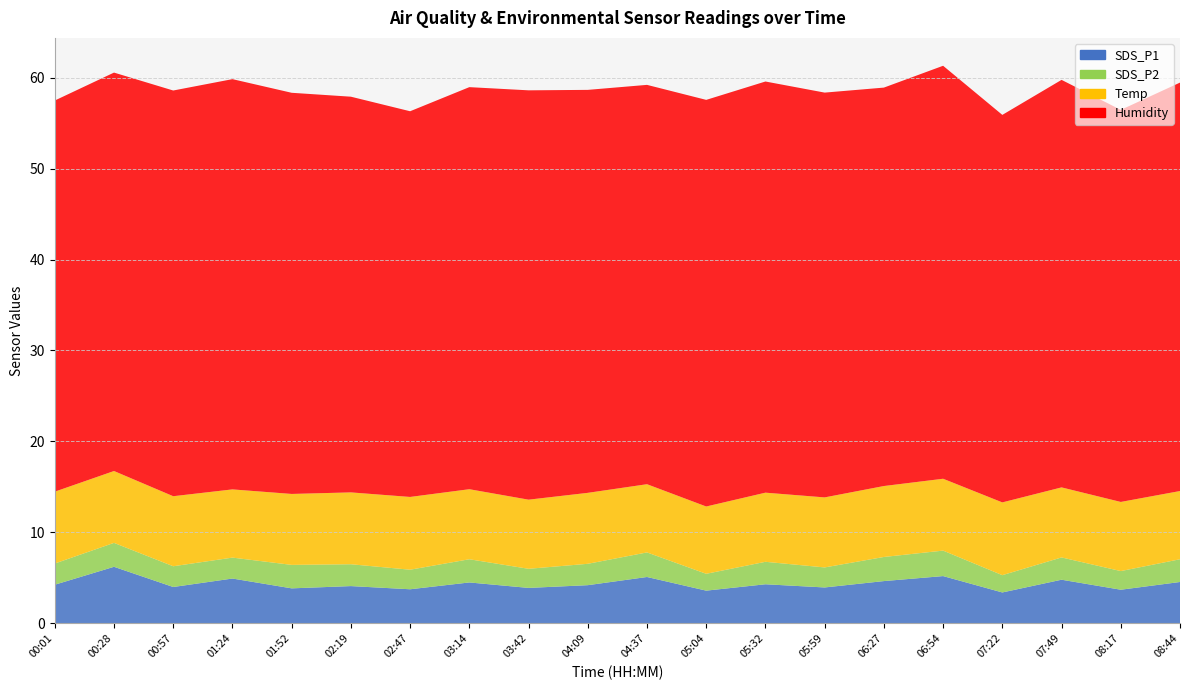

Reading left to right, extract all data points from this chart.

SDS_P1: 4.2	6.2	4.0	4.9	3.9	4.1	3.8	4.5	3.9	4.2	5.1	3.6	4.3	4.0	4.7	5.2	3.4	4.8	3.7	4.5
SDS_P2: 2.3	2.6	2.3	2.3	2.6	2.4	2.1	2.5	2.1	2.4	2.7	1.9	2.5	2.2	2.6	2.8	1.9	2.5	2.0	2.5
Temp: 7.9	7.9	7.7	7.5	7.8	7.9	8.0	7.7	7.6	7.8	7.5	7.4	7.6	7.7	7.8	7.9	8.0	7.7	7.6	7.5
Humidity: 43.0	43.8	44.6	45.1	44.1	43.5	42.4	44.2	45.0	44.3	43.9	44.7	45.2	44.5	43.8	45.4	42.6	44.8	43.1	44.9